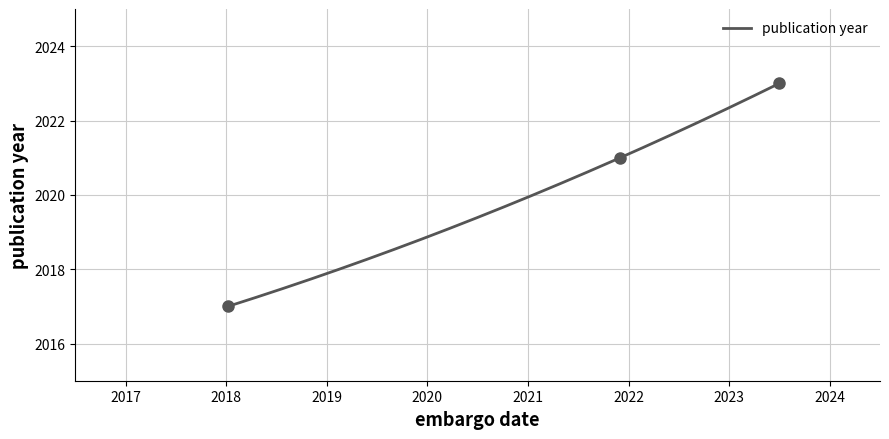

What is the change in value from 2021-12-01 to ?

+2